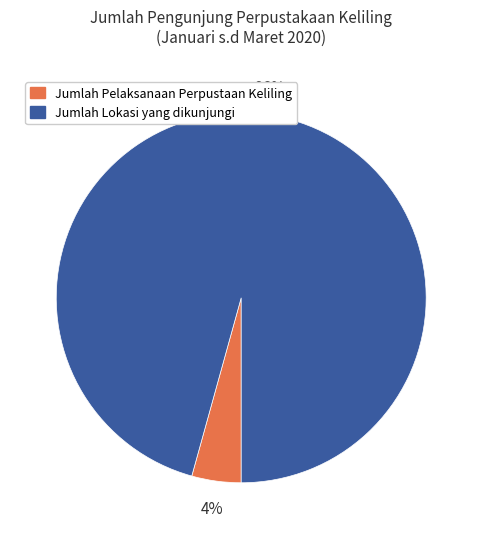

Count the number of slices in the pie.

2